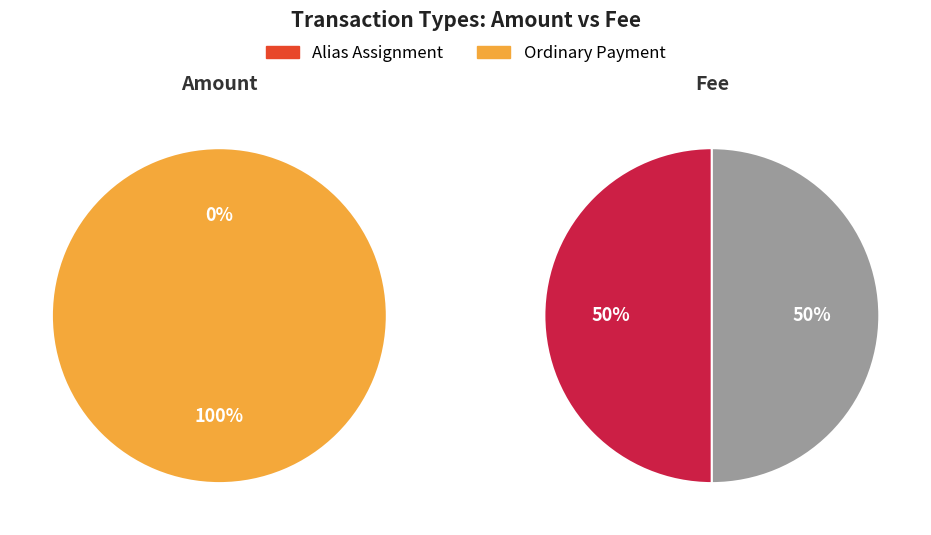

To the nearest percent, what is the difference between the Alias Assignment and Ordinary Payment slice percentages?

100%